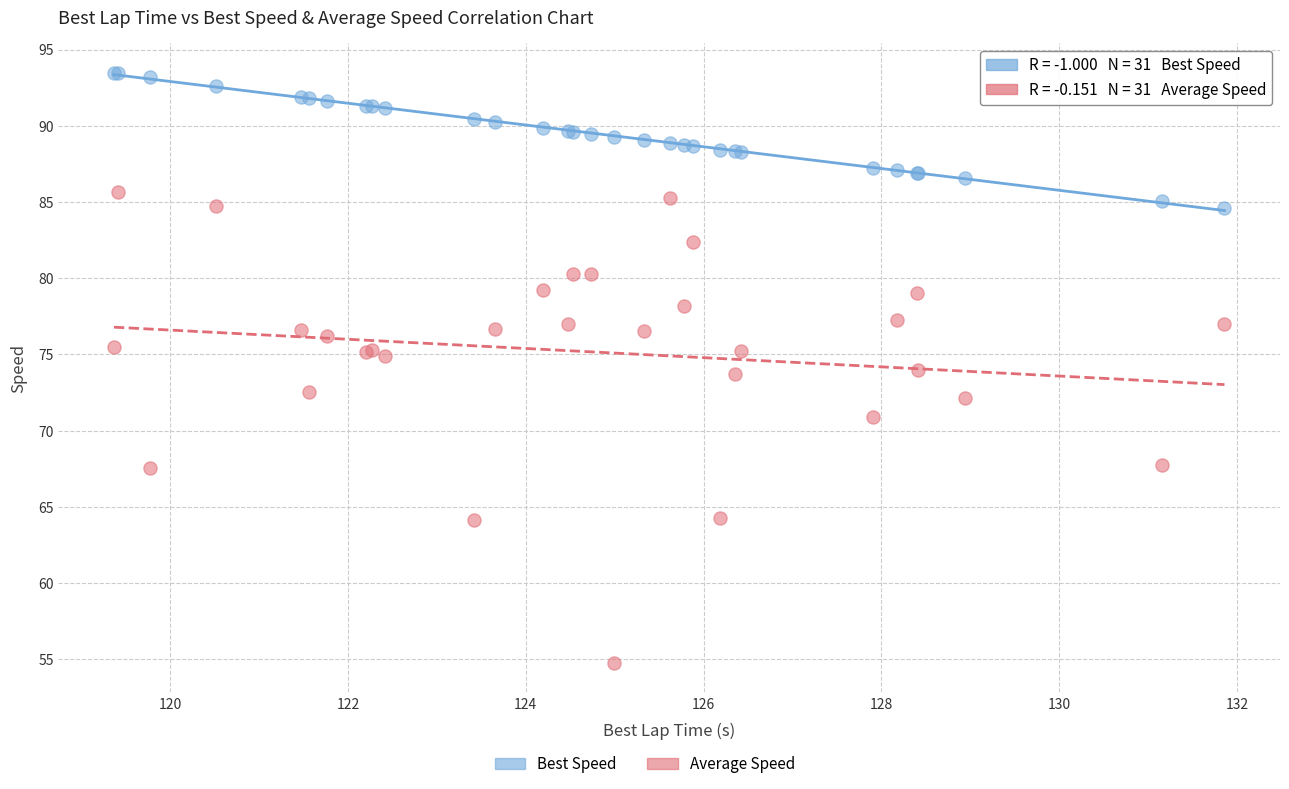

What is the X range (max minus min) for the scatter plot?

12.5